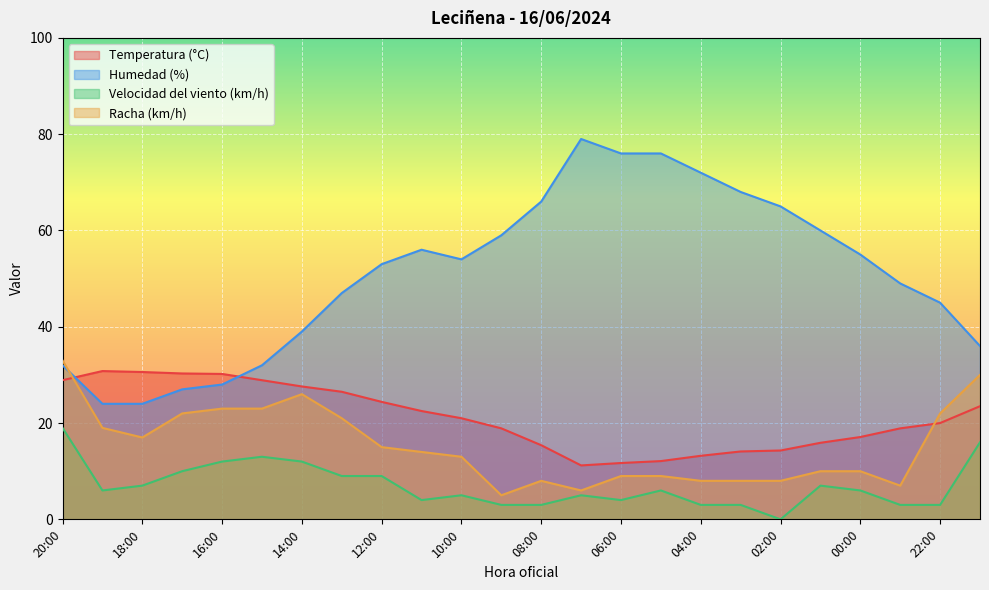

How many lines are shown in the chart?

4